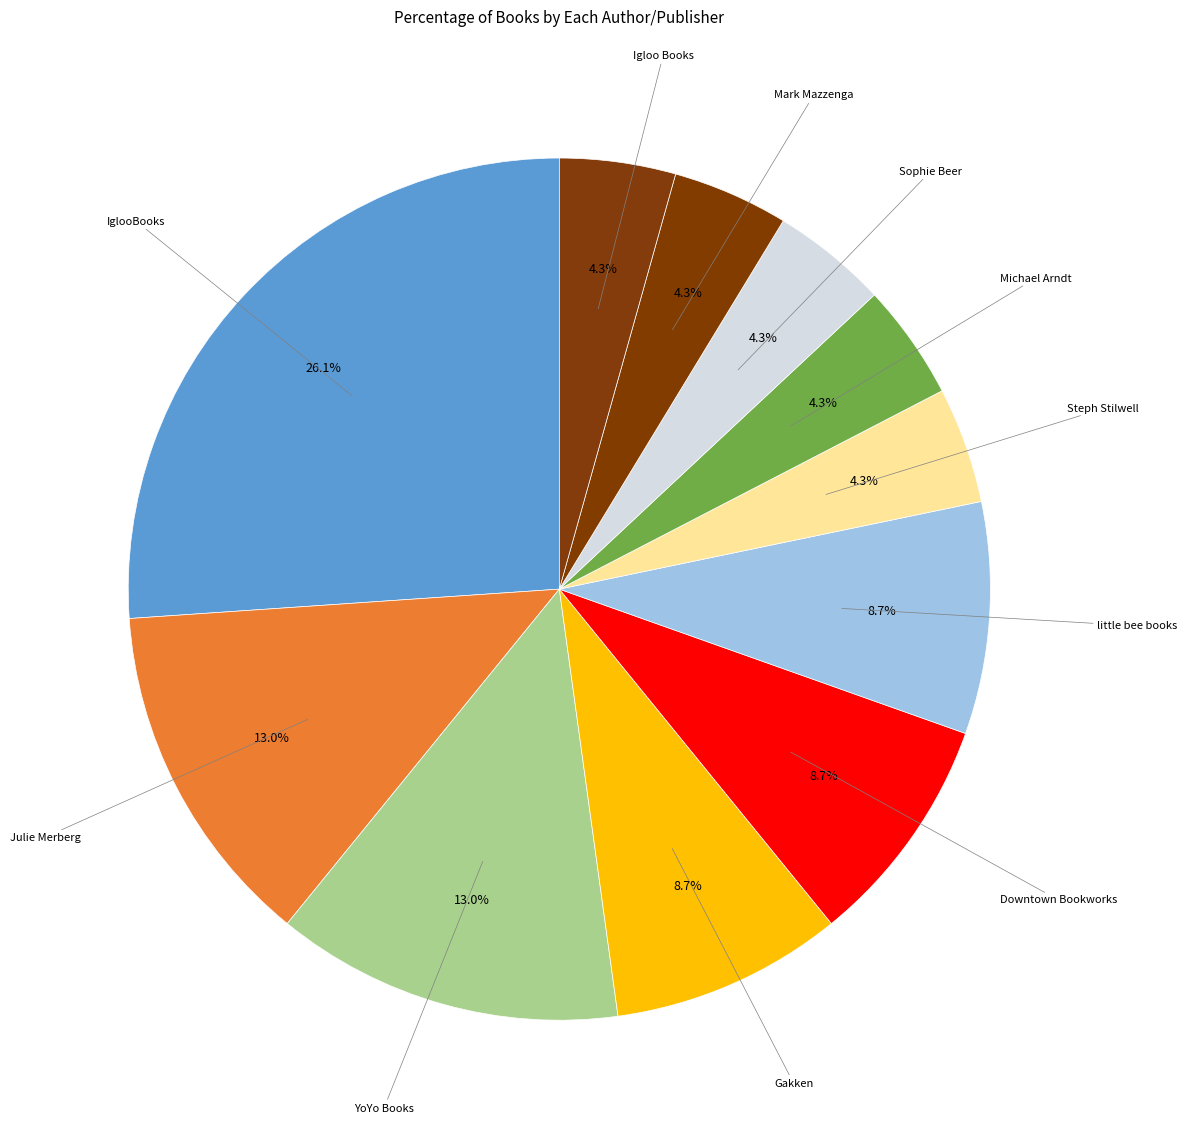

Which category has the smallest portion of the pie?

Steph Stilwell